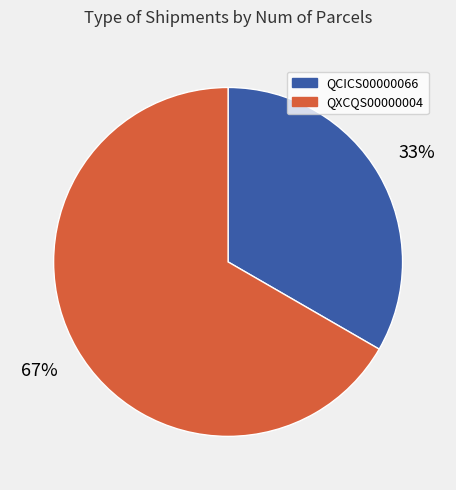

To the nearest percent, what is the combined percentage of QCICS00000066 and QXCQS00000004?

100%